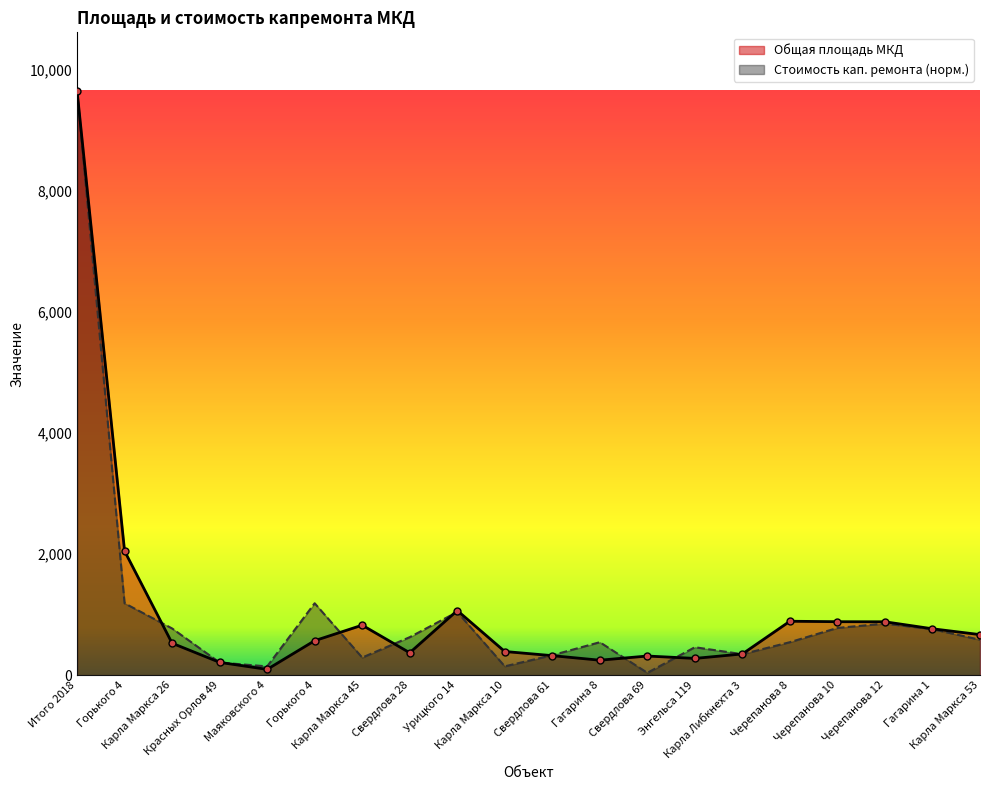

True or false: Общая площадь МКД and Стоимость кап. ремонта cross at least once.

True